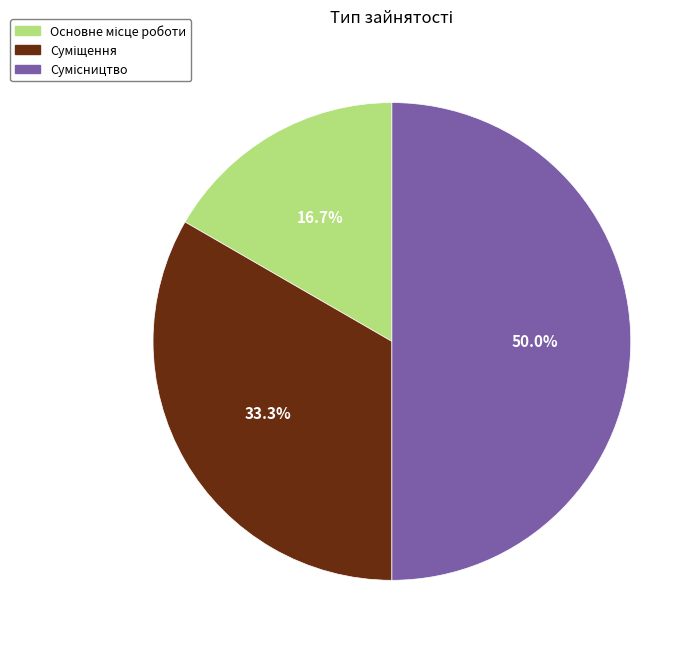

To the nearest percent, what is the difference between the largest and smallest slice percentages?

33%